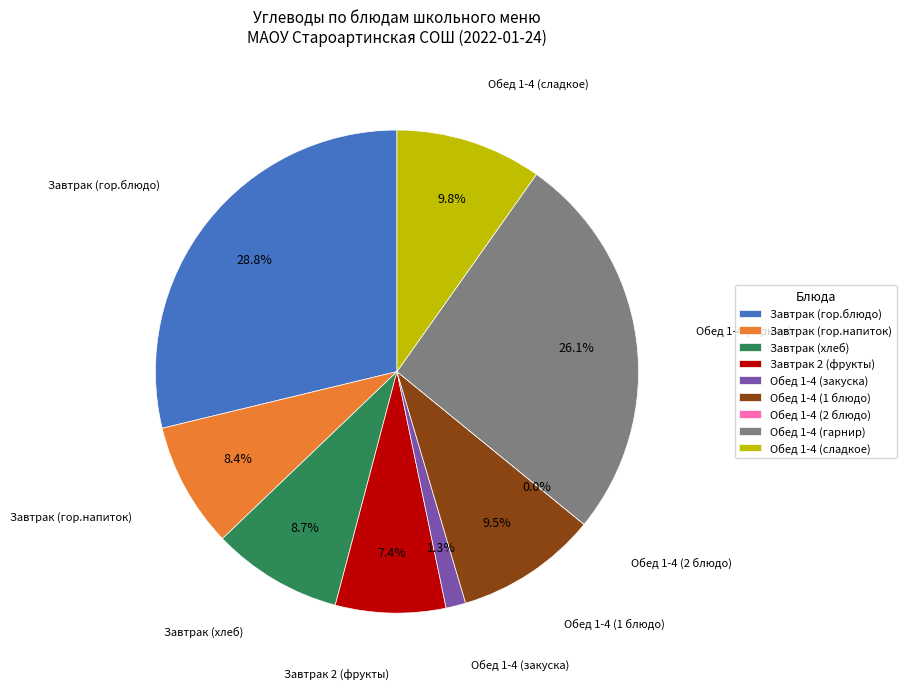

Approximately how many times larger is the value at Завтрак 2 (фрукты) compared to Обед 1-4 (гарнир)?

0.3